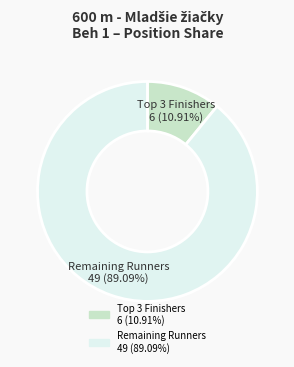

Count the number of slices in the pie.

2